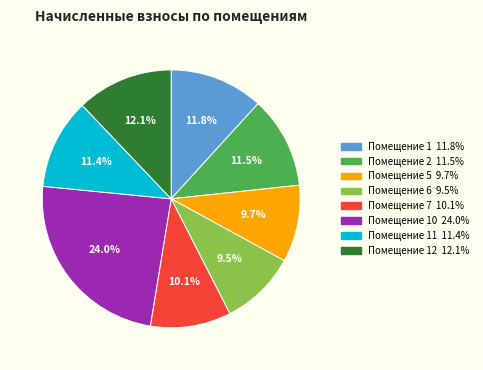

Is there any slice that represents more than half of the pie?

No